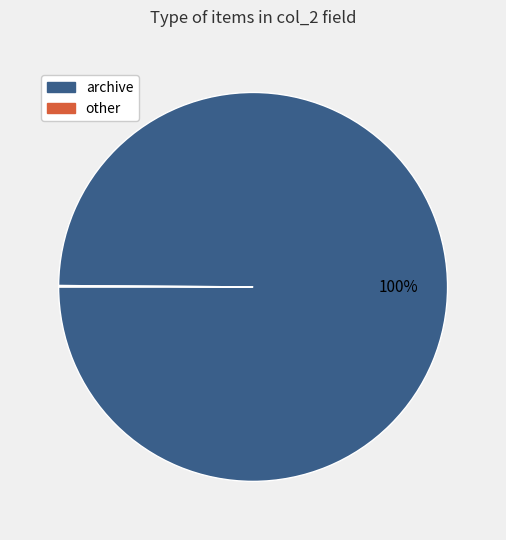

True or false: archive accounts for 94% of the total.

False